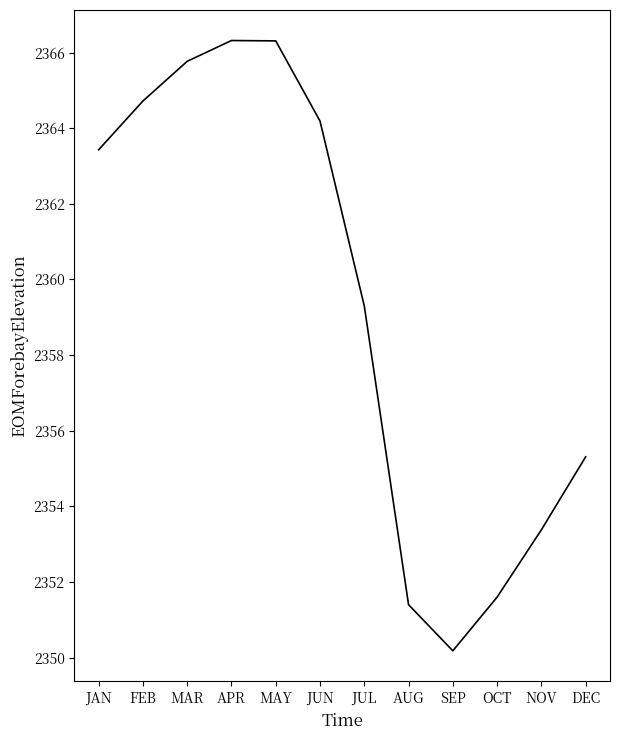

Reading left to right, list all the values displayed in this chart.

JAN=2363.4	FEB=2364.7	MAR=2365.8	APR=2366.3	MAY=2366.3	JUN=2364.2	JUL=2359.3	AUG=2351.4	SEP=2350.2	OCT=2351.6	NOV=2353.4	DEC=2355.3